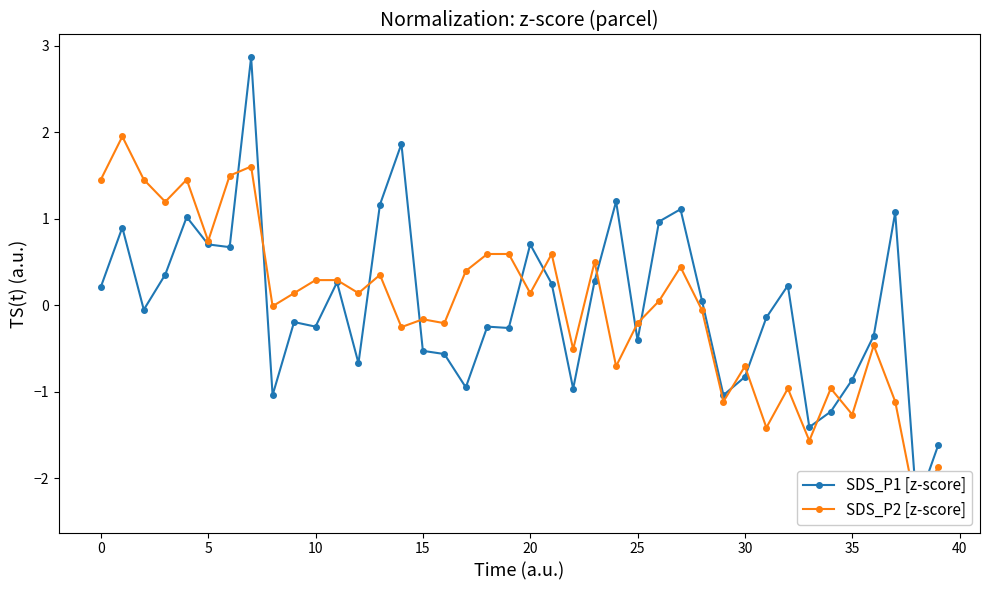

What is the difference between the maximum and minimum values in the SDS_P1 [z-score] series?

5.2